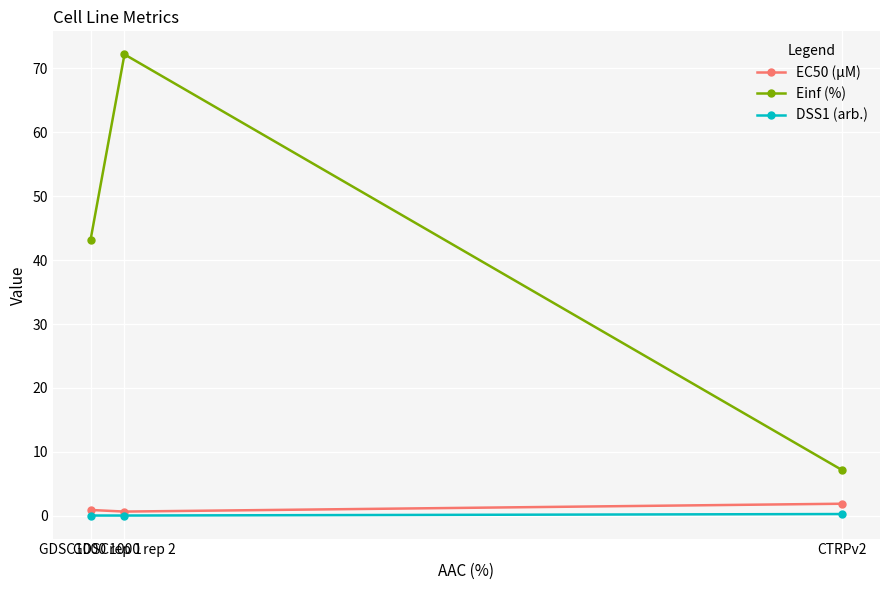

Between GDSC1000 rep 2 and CTRPv2, which series saw the biggest shift?

Einf (%)